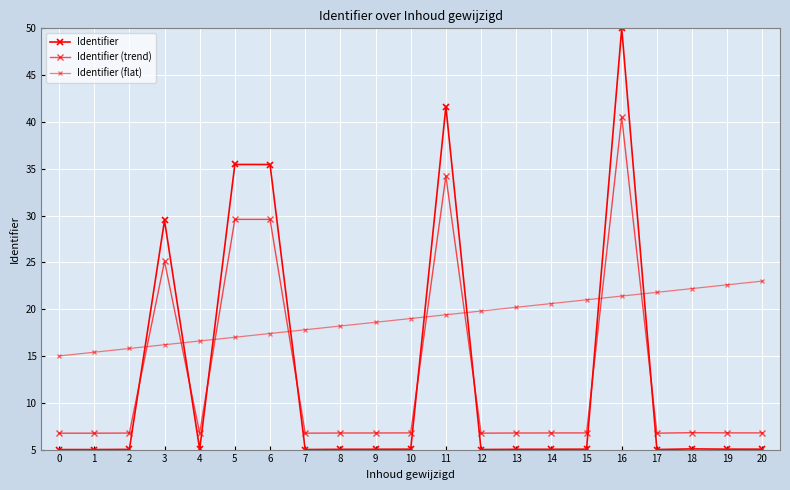

Does the chart have visible grid lines?

Yes